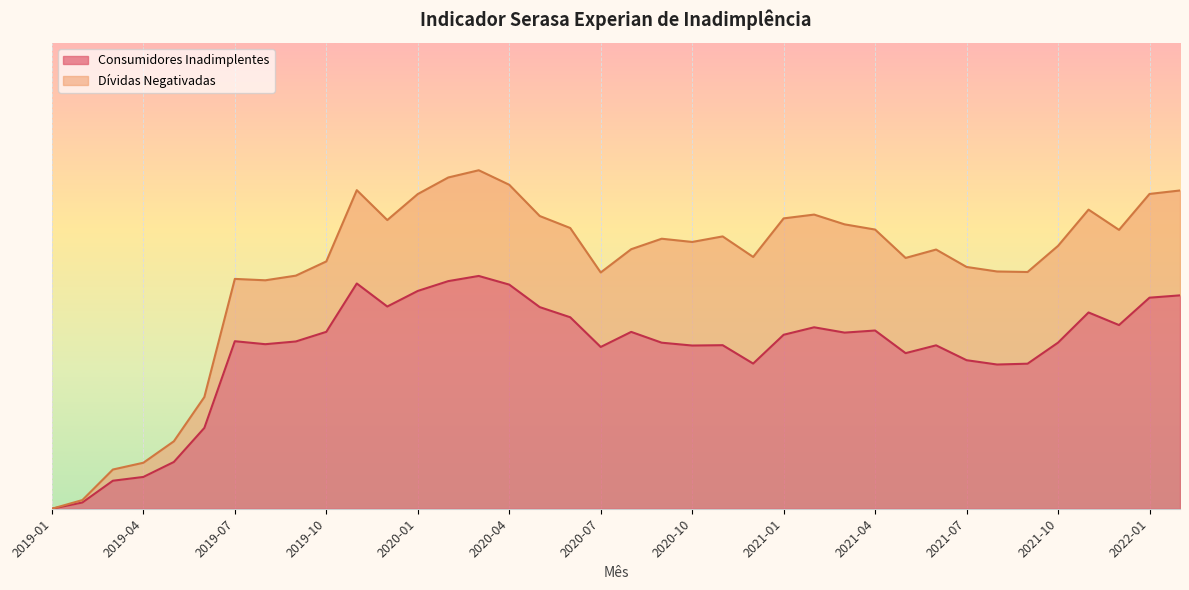

Reading left to right, transcribe all the data shown in this chart.

0.0	0.0	0.1	0.1	0.2	0.3	0.7	0.7	0.7	0.8	1.0	0.9	0.9	1.0	1.0	1.0	0.9	0.8	0.7	0.8	0.7	0.7	0.7	0.6	0.7	0.8	0.8	0.8	0.7	0.7	0.6	0.6	0.6	0.7	0.8	0.8	0.9	0.9